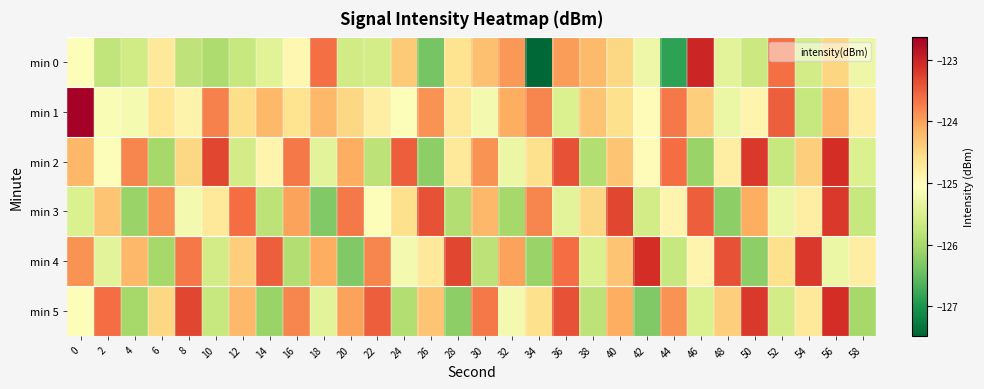

What is the spread (max minus min) of values at 6?

2.1